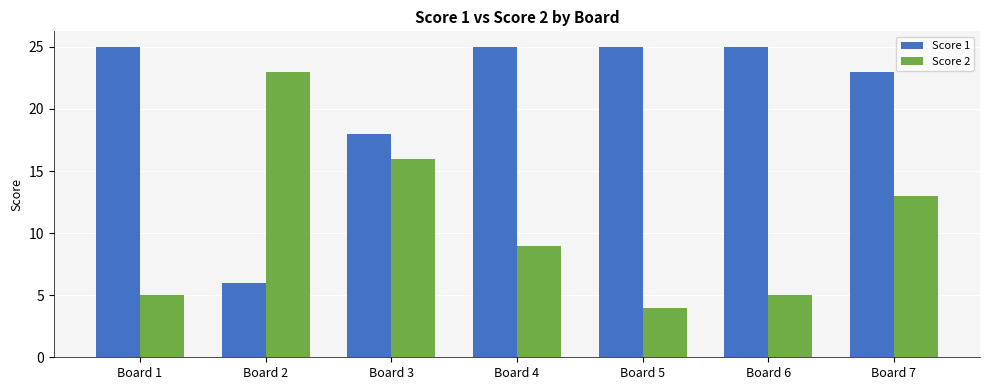

What is the spread (max minus min) of values at Board 5?

21